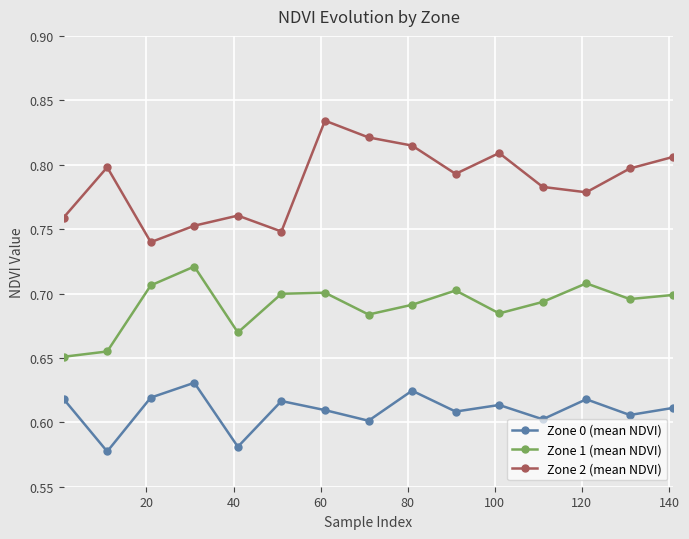

At how many categories does at least one series exceed 0?

15